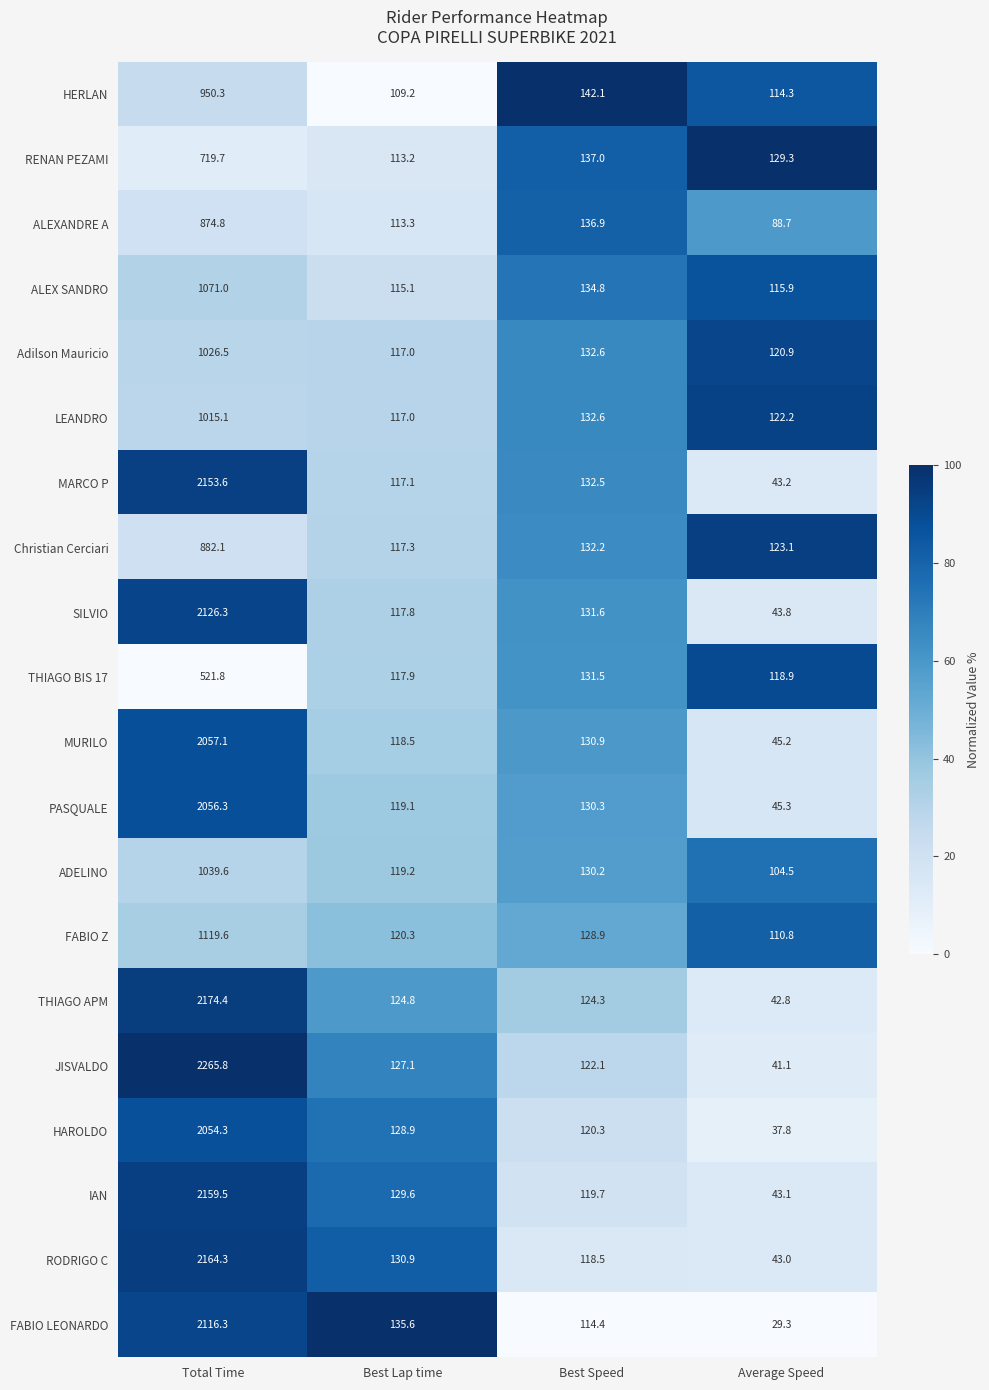

What is the maximum value for THIAGO BIS 17?

521.8